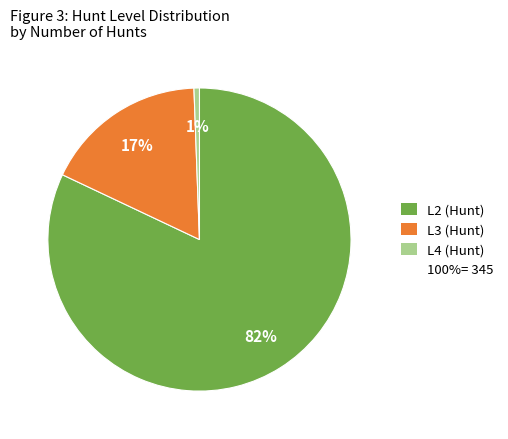

To the nearest percent, what is the difference between the largest and smallest slice percentages?

81%